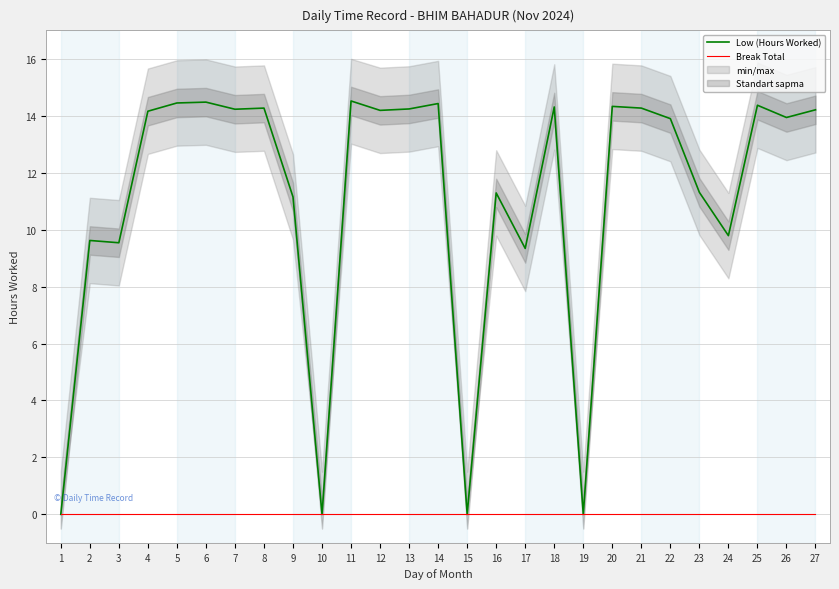

Is this an area chart (filled region under the line)?

No